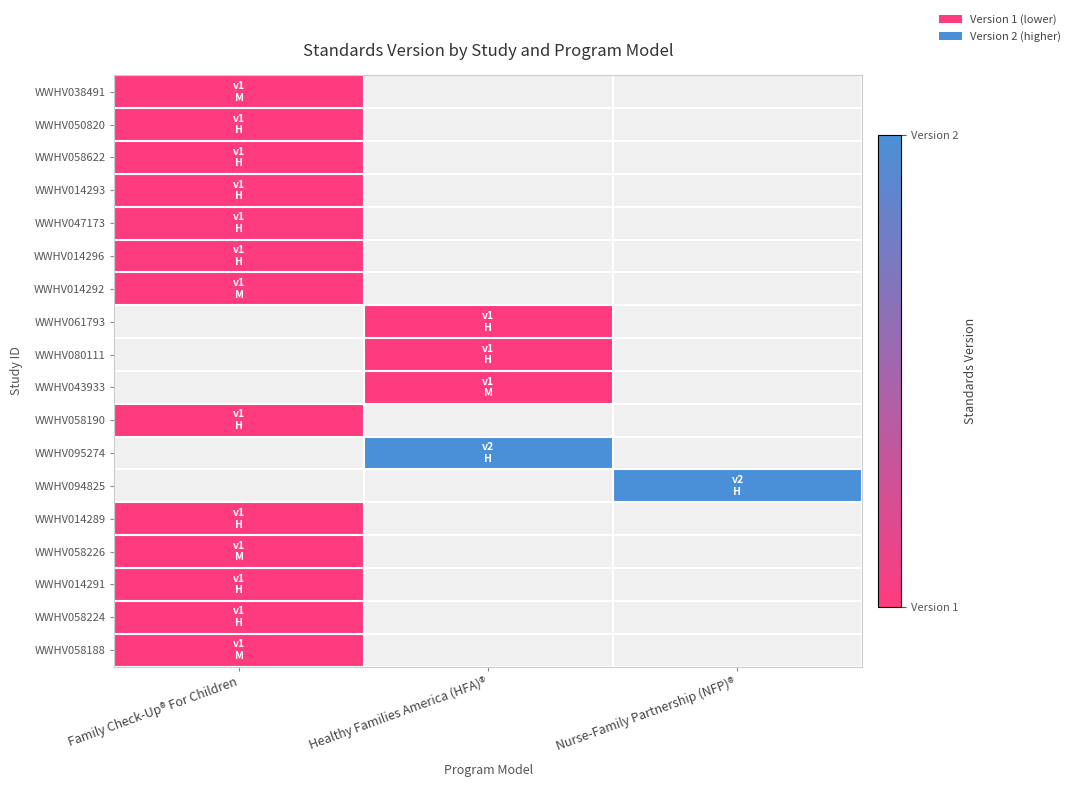

The value of WWHV058226 at Family Check-Up® For Children is 1.4. True or false?

False